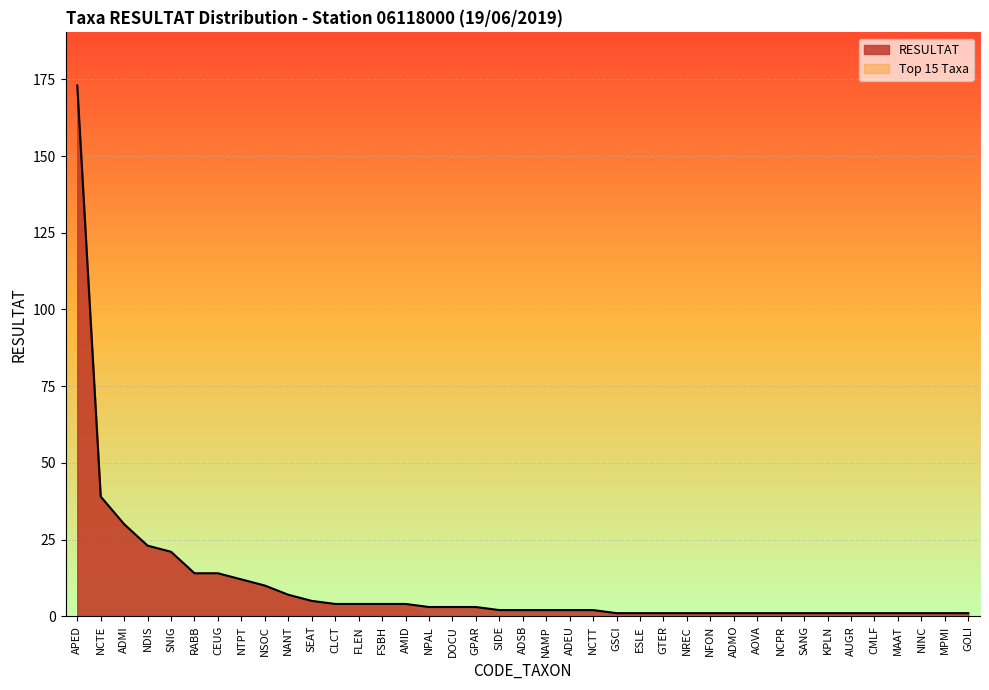

At which label is the value closest to 87?

NCTE